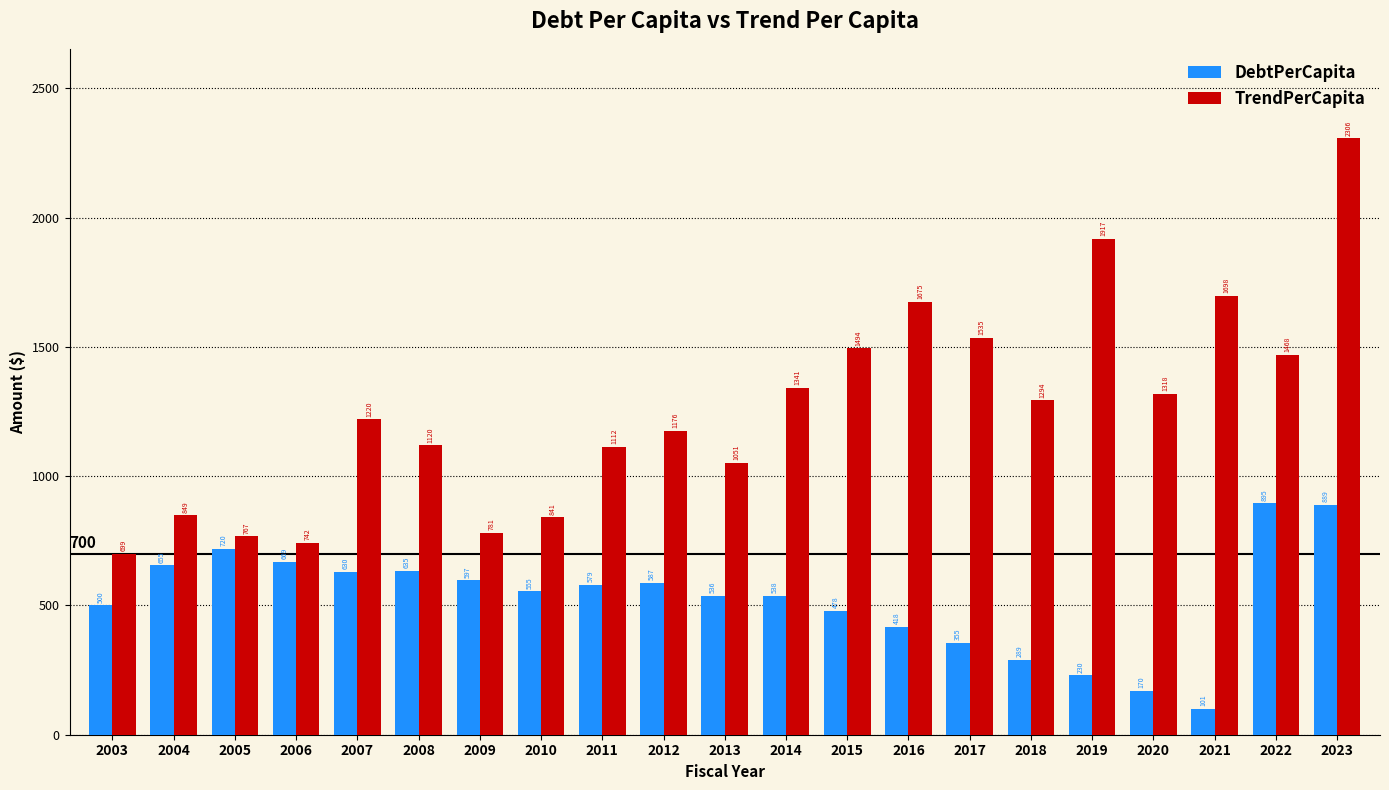

Rank the series by their maximum value, from lowest to highest.

DebtPerCapita, TrendPerCapita